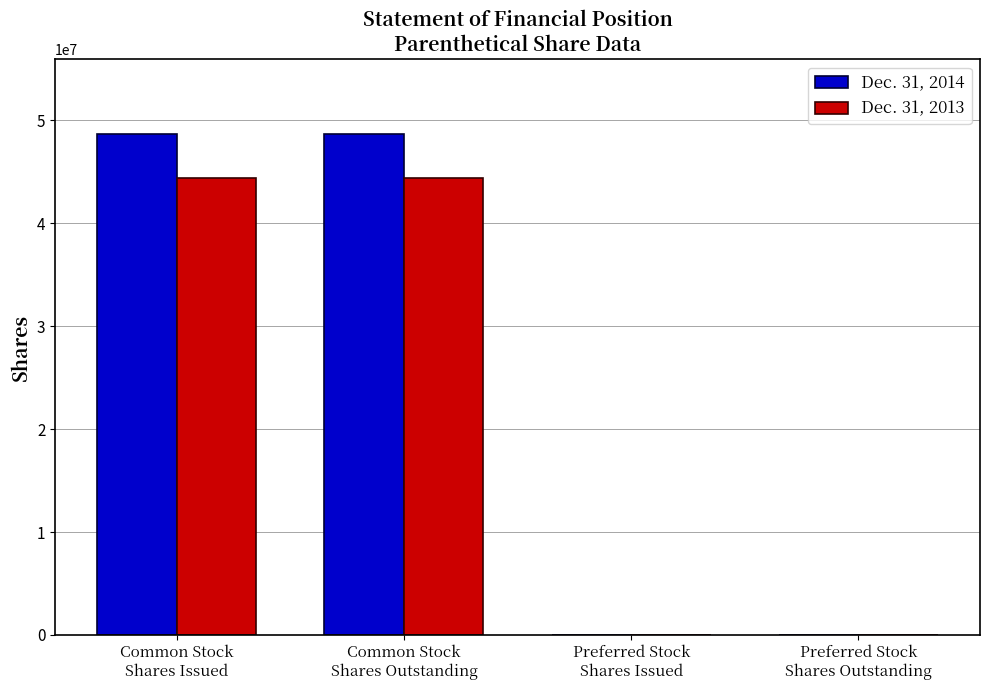

What are all the series names shown in the legend?

Dec. 31, 2014, Dec. 31, 2013